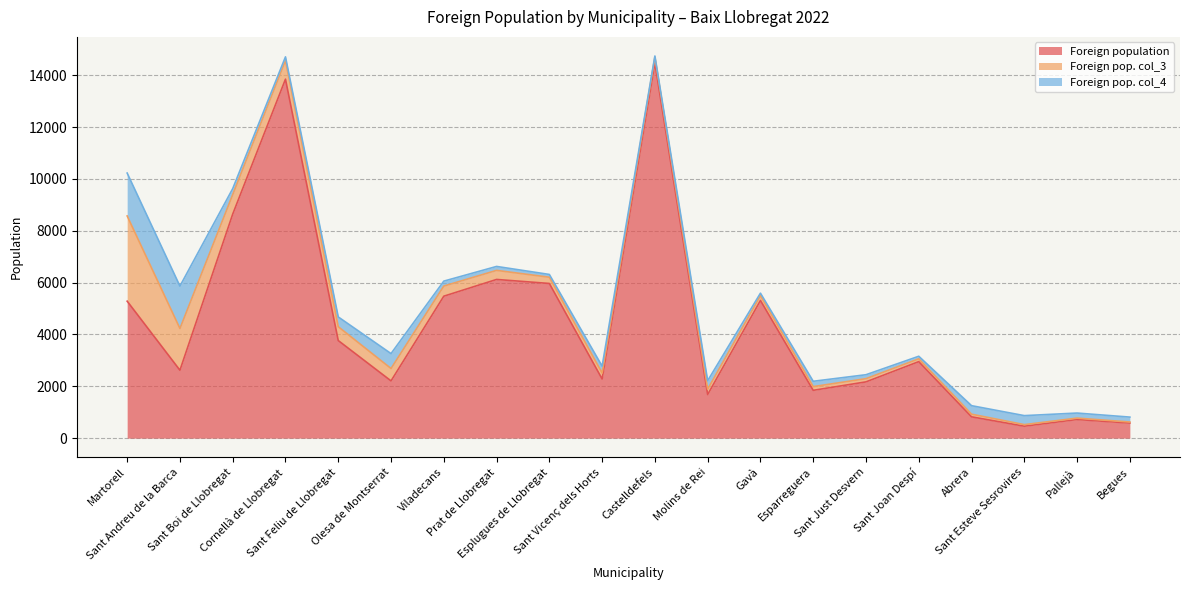

Which has a higher value, Esplugues de Llobregat or Sant Vicenç dels Horts?

Esplugues de Llobregat